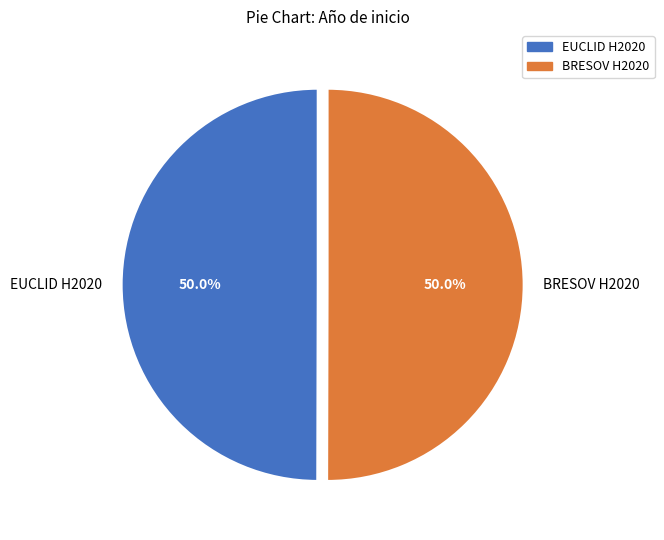

To the nearest percent, what percentage of the pie is BRESOV H2020?

50%